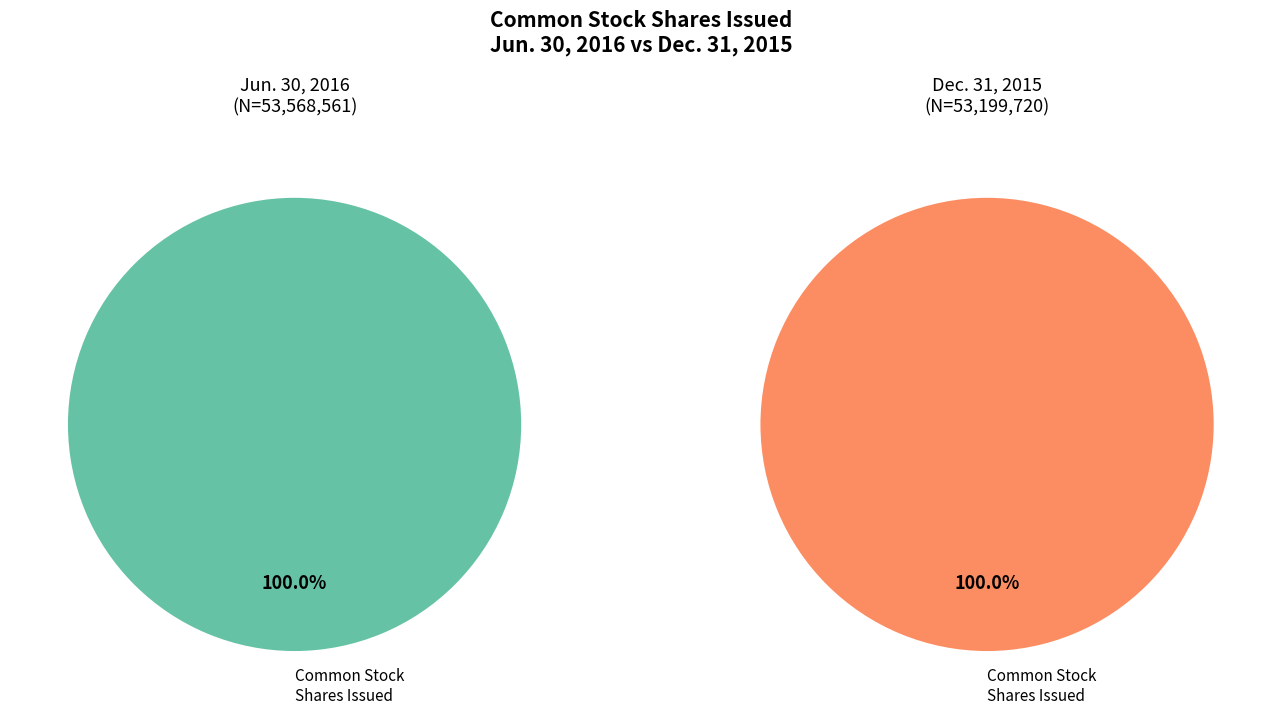

Which has a higher value, Common Stock, shares issued (Dec. 31, 2015) or Common Stock, shares issued (Jun. 30, 2016)?

Common Stock, shares issued (Jun. 30, 2016)